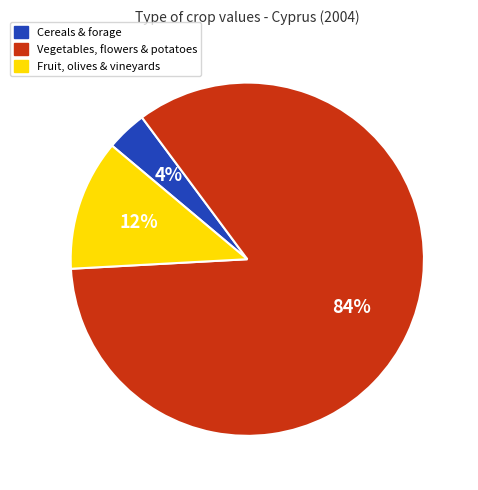

Which category has the biggest portion of the pie?

Vegetables, flowers & potatoes